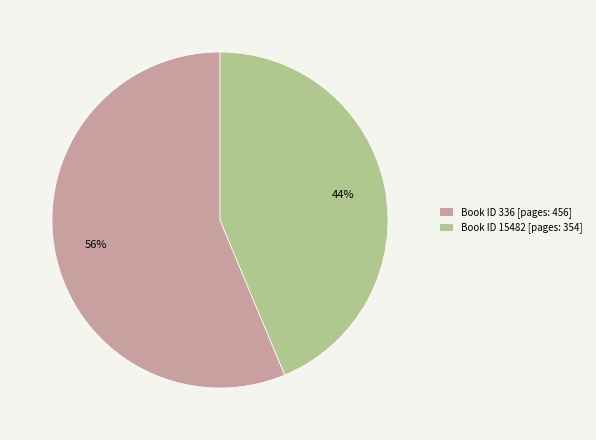

Rank the categories by value from lowest to highest.

Book ID 15482 [pages: 354], Book ID 336 [pages: 456]